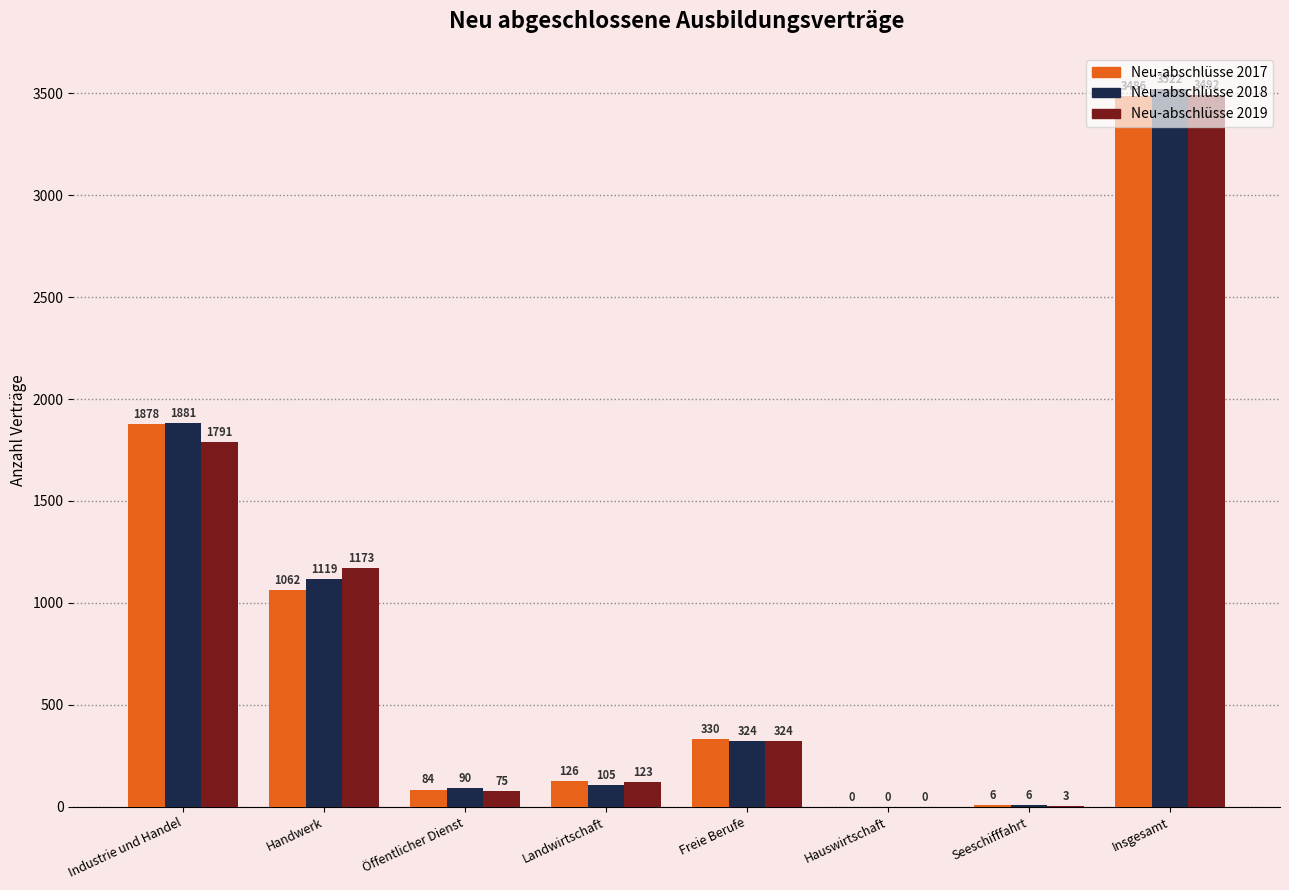

Are the bars grouped side by side (vs. stacked)?

Yes